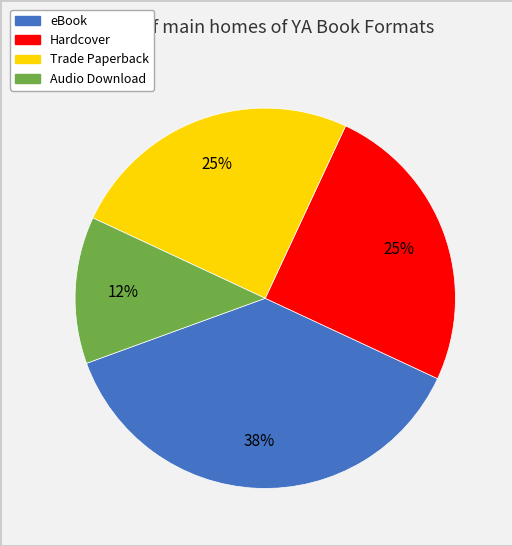

What is the largest slice in the pie chart?

eBook